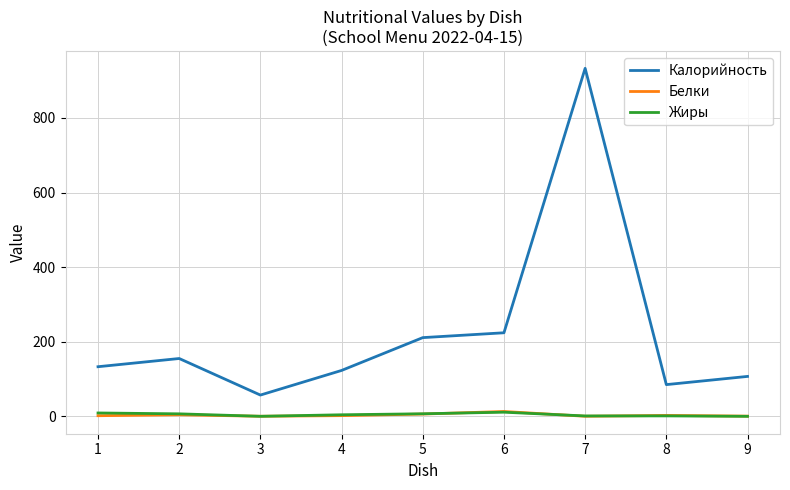

True or false: Белки and Калорийность cross at least once.

False